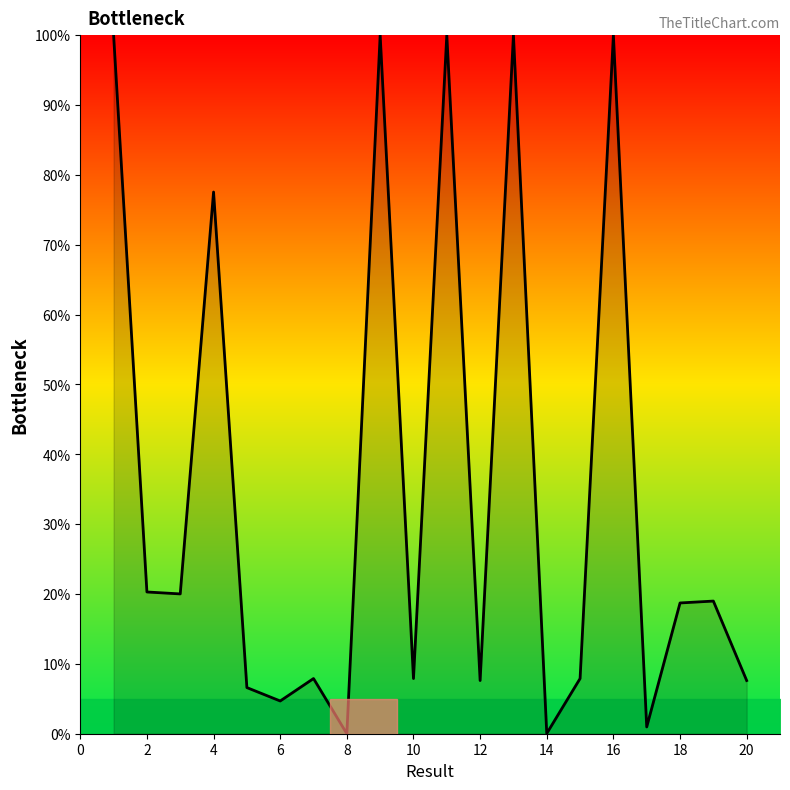

How many series are shown in this chart?

1